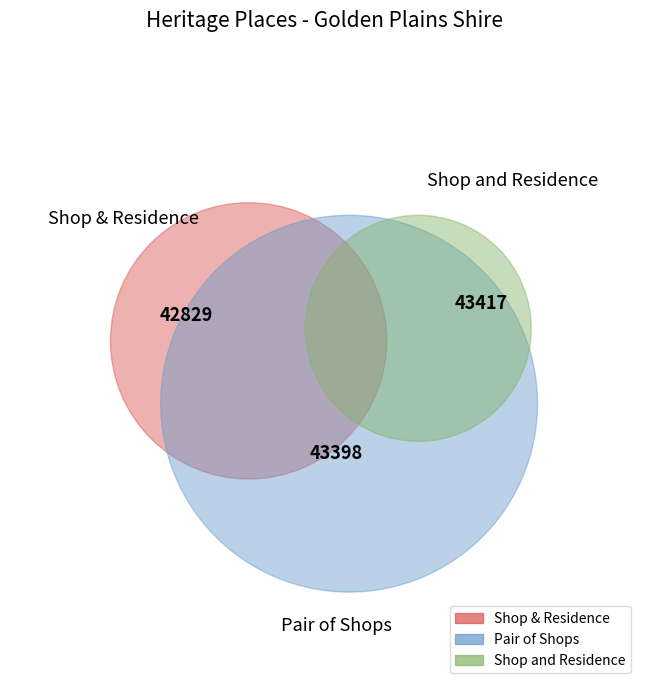

Approximately how many times larger is the value at Shop & Residence compared to Pair of Shops?

1.0